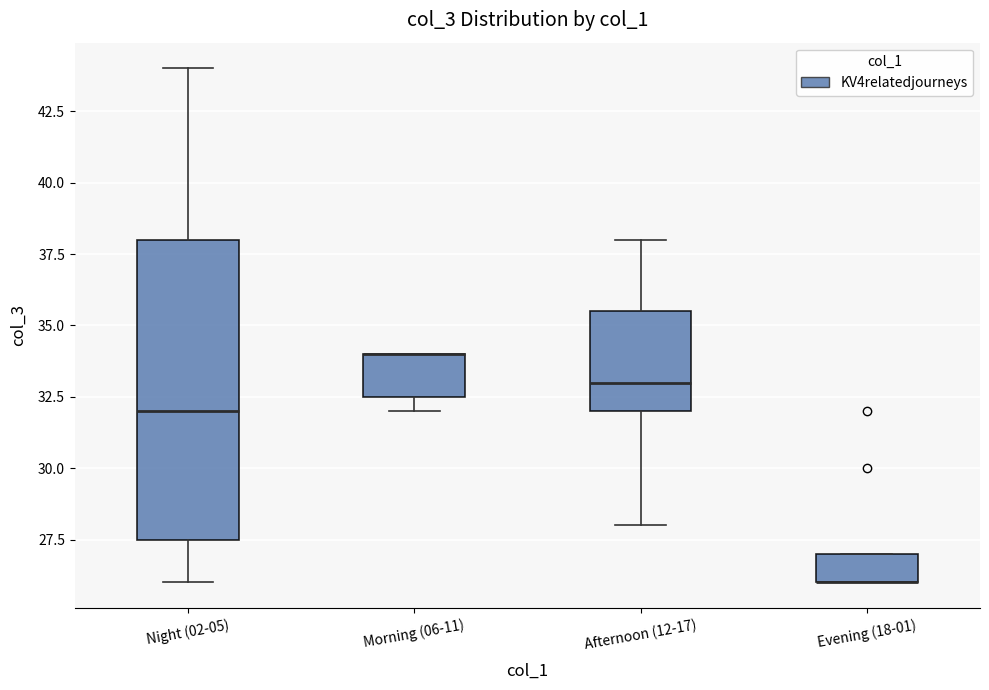

Where is the lower edge of the box for Afternoon (12-17) on the y-axis? The values are not printed on the chart, so give them approximately, as read against the axis.

32.0